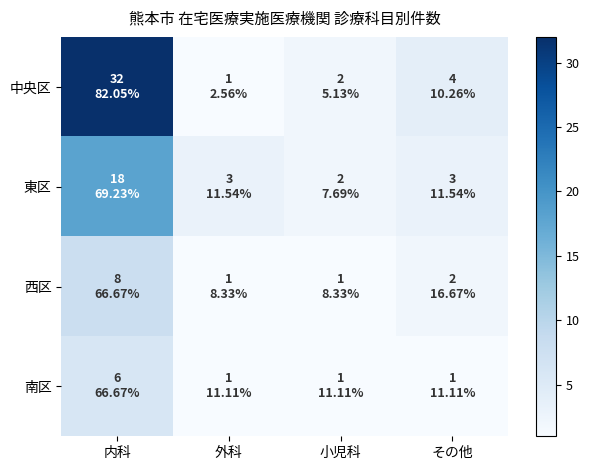

Which series has the largest total across all categories?

中央区